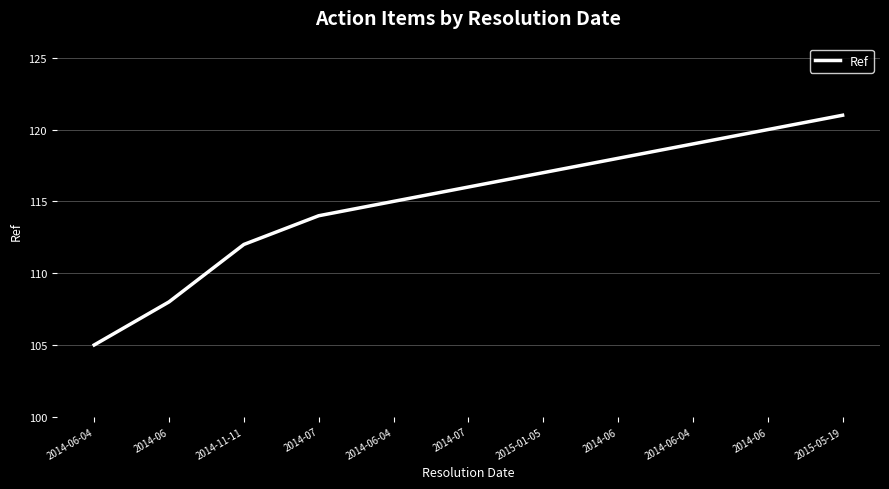

Does the chart have visible grid lines?

Yes